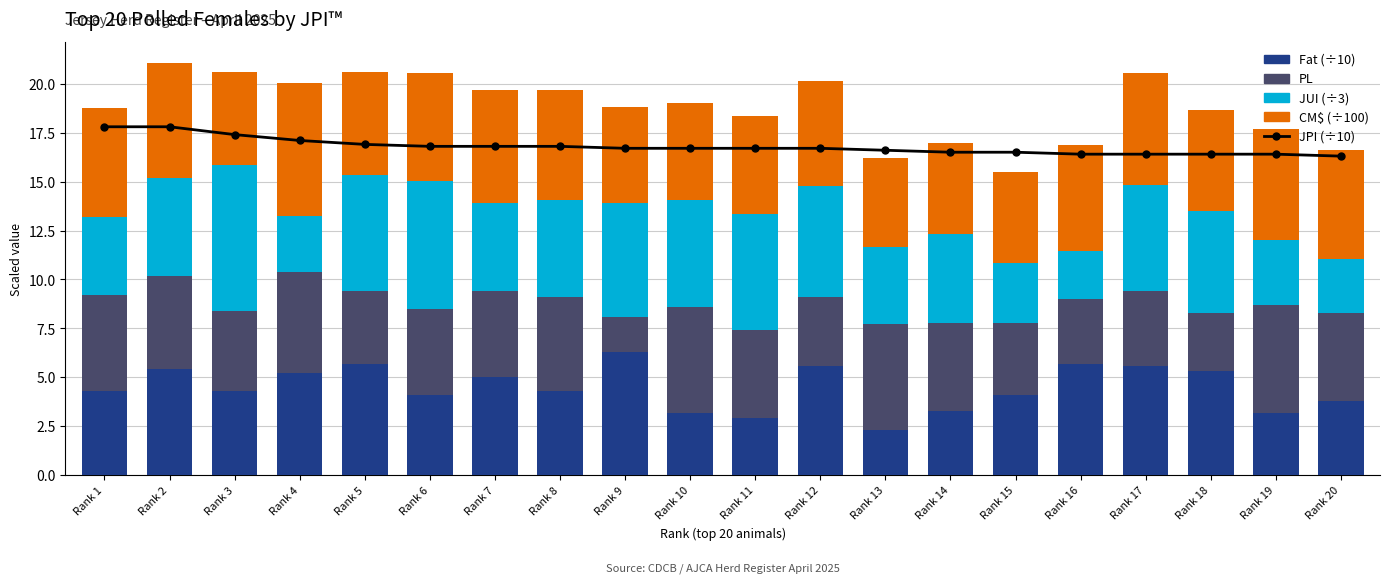

Reading right to left, transcribe all the data shown in this chart.

JPI (÷10): Rank 20=16.3	Rank 19=16.4	Rank 18=16.4	Rank 17=16.4	Rank 16=16.4	Rank 15=16.5	Rank 14=16.5	Rank 13=16.6	Rank 12=16.7	Rank 11=16.7	Rank 10=16.7	Rank 9=16.7	Rank 8=16.8	Rank 7=16.8	Rank 6=16.8	Rank 5=16.9	Rank 4=17.1	Rank 3=17.4	Rank 2=17.8	Rank 1=17.8
Fat (÷10): Rank 20=3.8	Rank 19=3.2	Rank 18=5.3	Rank 17=5.6	Rank 16=5.7	Rank 15=4.1	Rank 14=3.3	Rank 13=2.3	Rank 12=5.6	Rank 11=2.9	Rank 10=3.2	Rank 9=6.3	Rank 8=4.3	Rank 7=5.0	Rank 6=4.1	Rank 5=5.7	Rank 4=5.2	Rank 3=4.3	Rank 2=5.4	Rank 1=4.3
PL: Rank 20=4.5	Rank 19=5.5	Rank 18=3.0	Rank 17=3.8	Rank 16=3.3	Rank 15=3.7	Rank 14=4.5	Rank 13=5.4	Rank 12=3.5	Rank 11=4.5	Rank 10=5.4	Rank 9=1.8	Rank 8=4.8	Rank 7=4.4	Rank 6=4.4	Rank 5=3.7	Rank 4=5.2	Rank 3=4.1	Rank 2=4.8	Rank 1=4.9
JUI (÷3): Rank 20=2.8	Rank 19=3.3	Rank 18=5.2	Rank 17=5.4	Rank 16=2.4	Rank 15=3.0	Rank 14=4.5	Rank 13=4.0	Rank 12=5.7	Rank 11=6.0	Rank 10=5.5	Rank 9=5.8	Rank 8=5.0	Rank 7=4.5	Rank 6=6.5	Rank 5=5.9	Rank 4=2.9	Rank 3=7.5	Rank 2=5.0	Rank 1=4.0
CM$ (÷100): Rank 20=5.5	Rank 19=5.7	Rank 18=5.1	Rank 17=5.7	Rank 16=5.5	Rank 15=4.6	Rank 14=4.7	Rank 13=4.6	Rank 12=5.4	Rank 11=5.0	Rank 10=4.9	Rank 9=4.9	Rank 8=5.6	Rank 7=5.8	Rank 6=5.5	Rank 5=5.3	Rank 4=6.8	Rank 3=4.7	Rank 2=5.9	Rank 1=5.6